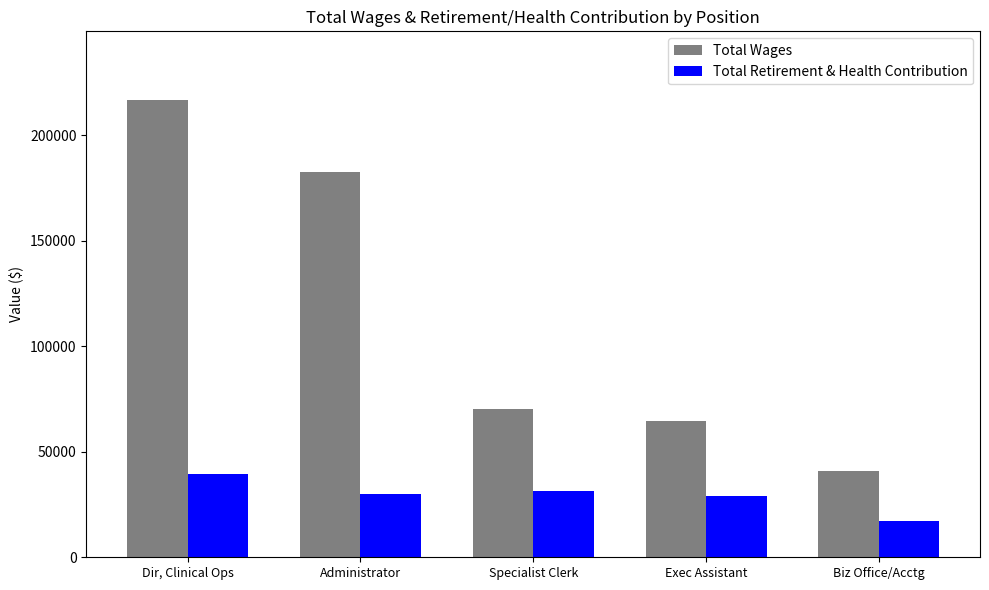

What are all the series names shown in the legend?

Total Wages, Total Retirement & Health Contribution